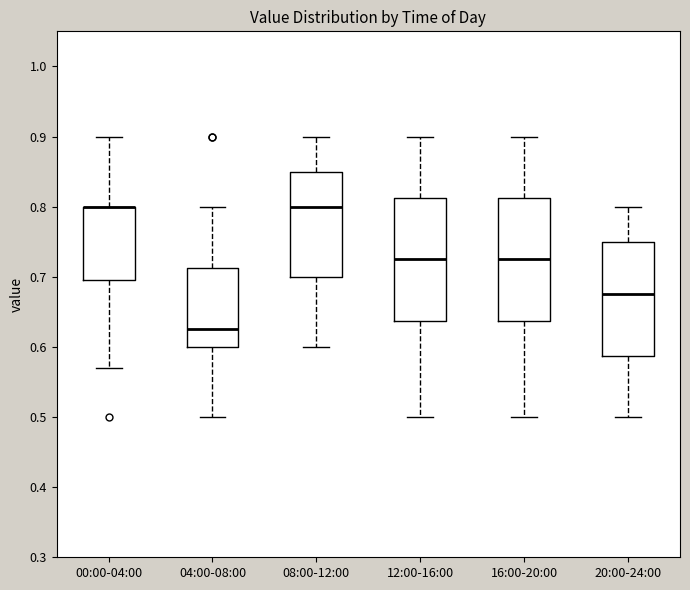

Reading left to right, read every box against the y-axis: the position of its median line, the range the box covers, and the ends of its whiskers. The values are not printed on the chart, so give them approximately, as read against the axis.

00:00-04:00: median 0.80 (drawn on the box's upper edge), box 0.70 to 0.80, whiskers 0.57 to 0.90
04:00-08:00: median 0.63, box 0.60 to 0.71, whiskers 0.50 to 0.80
08:00-12:00: median 0.80, box 0.70 to 0.85, whiskers 0.60 to 0.90
12:00-16:00: median 0.73, box 0.64 to 0.81, whiskers 0.50 to 0.90
16:00-20:00: median 0.73, box 0.64 to 0.81, whiskers 0.50 to 0.90
20:00-24:00: median 0.68, box 0.59 to 0.75, whiskers 0.50 to 0.80